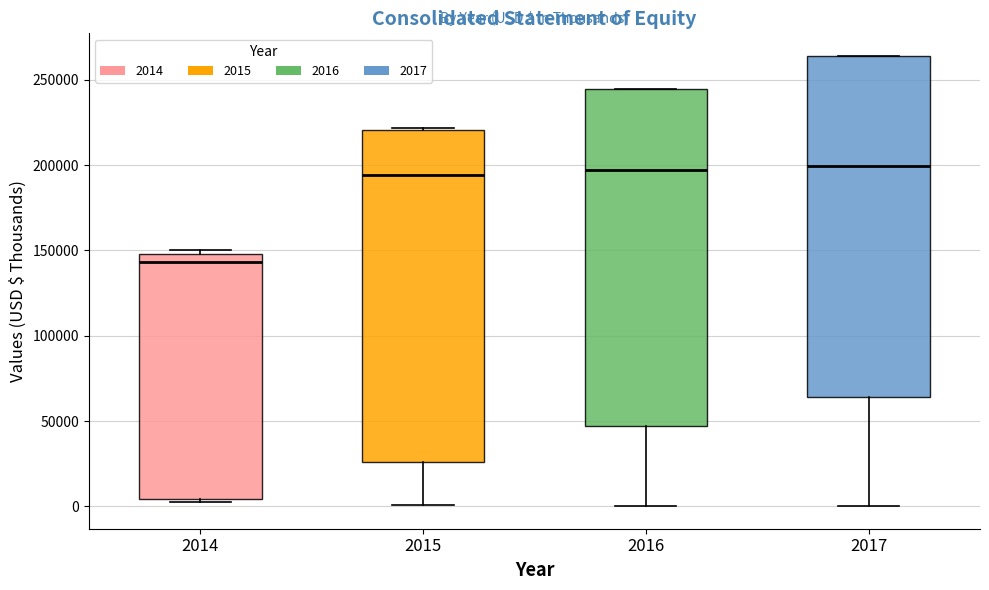

Reading left to right, transcribe this box plot: for each box, give where its median line is, the range the box spans, and where its two whiskers end, as read against the y-axis. The values are not printed on the chart, so give them approximately, as read against the axis.

2014: median 145000, box 5000 to 150000, whiskers 0 to 150000 (just above the box's upper edge)
2015: median 195000, box 25000 to 220000, whiskers 0 to 220000
2016: median 195000, box 45000 to 245000, whiskers 0 to 245000
2017: median 200000, box 65000 to 265000, whiskers 0 to 265000